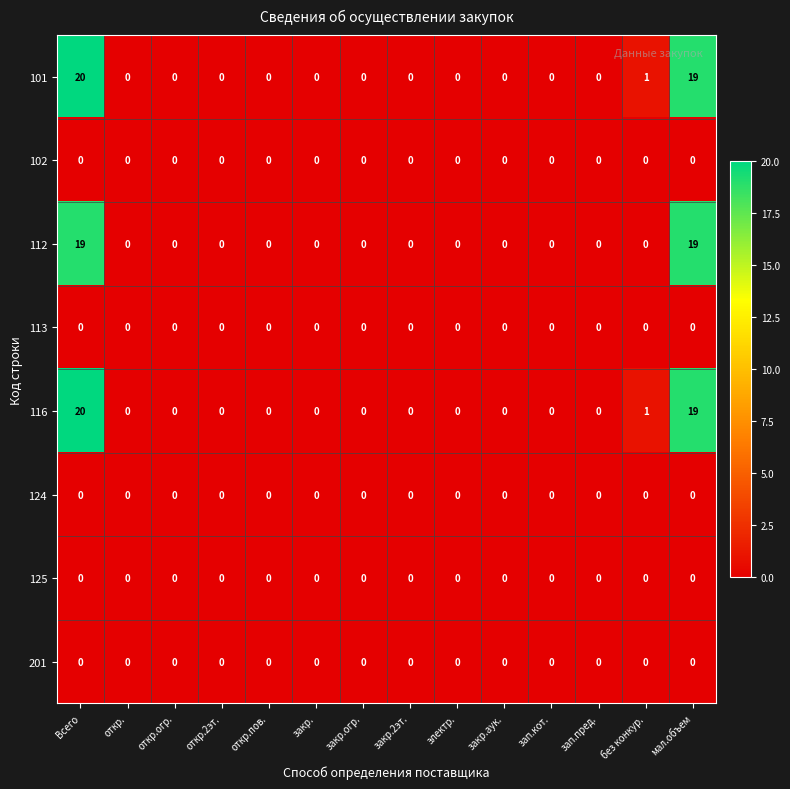

Is it true that 116 equals 0 at откр.2эт.?

True